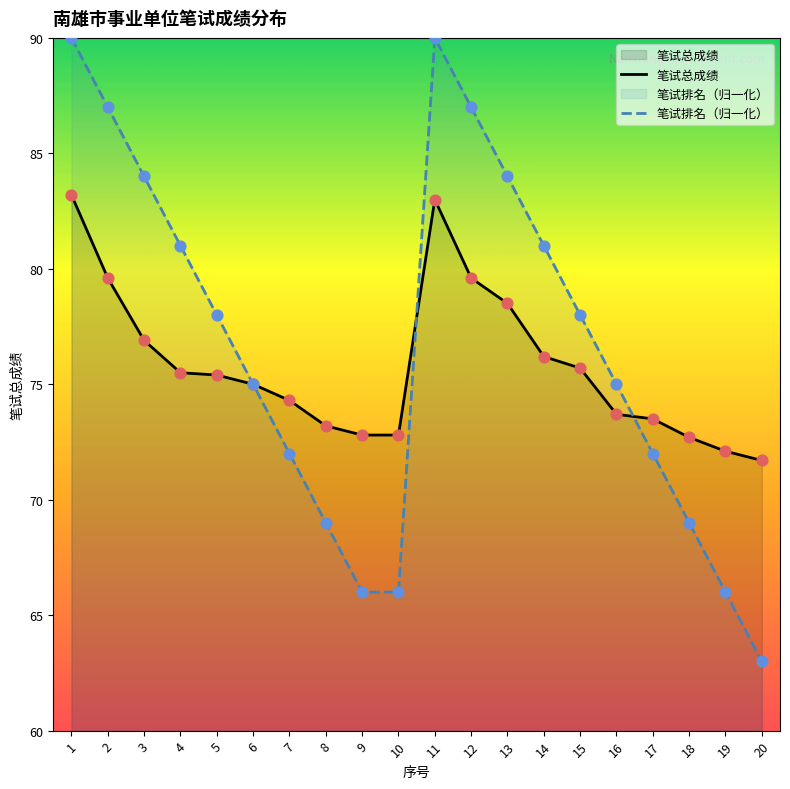

Which series has the largest total across all categories?

笔试排名（归一化）